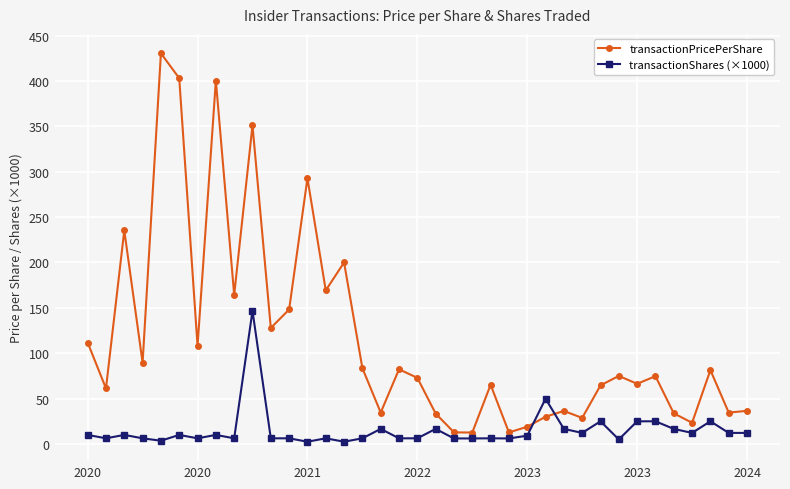

What is the maximum value shown in the chart?

430.4